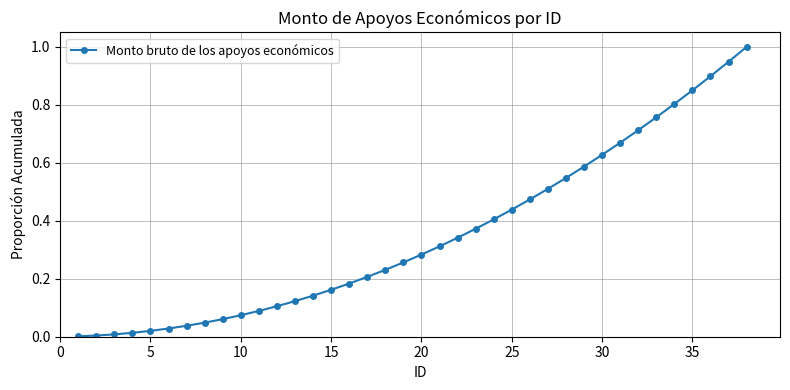

What is the maximum value shown in the chart?

1.0